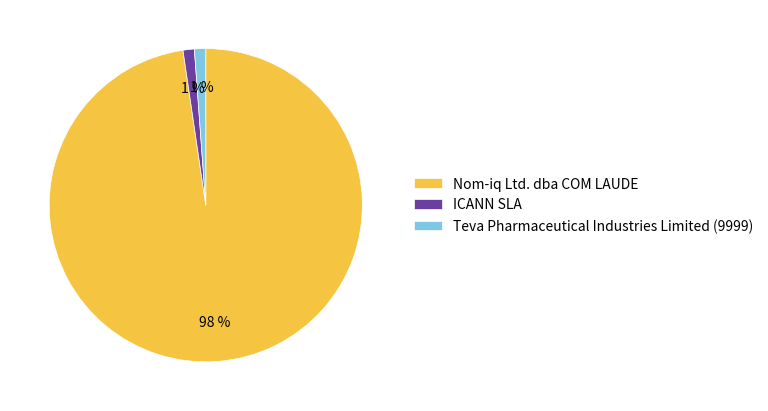

Combined, do ICANN SLA and Teva Pharmaceutical Industries Limited (9999) account for over 50%?

No